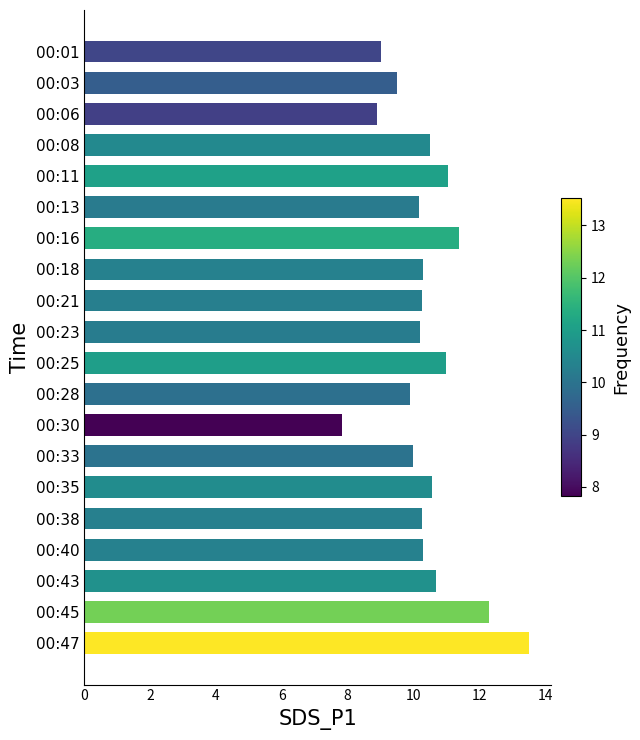

The value at 00:28 is 9.9. True or false?

True